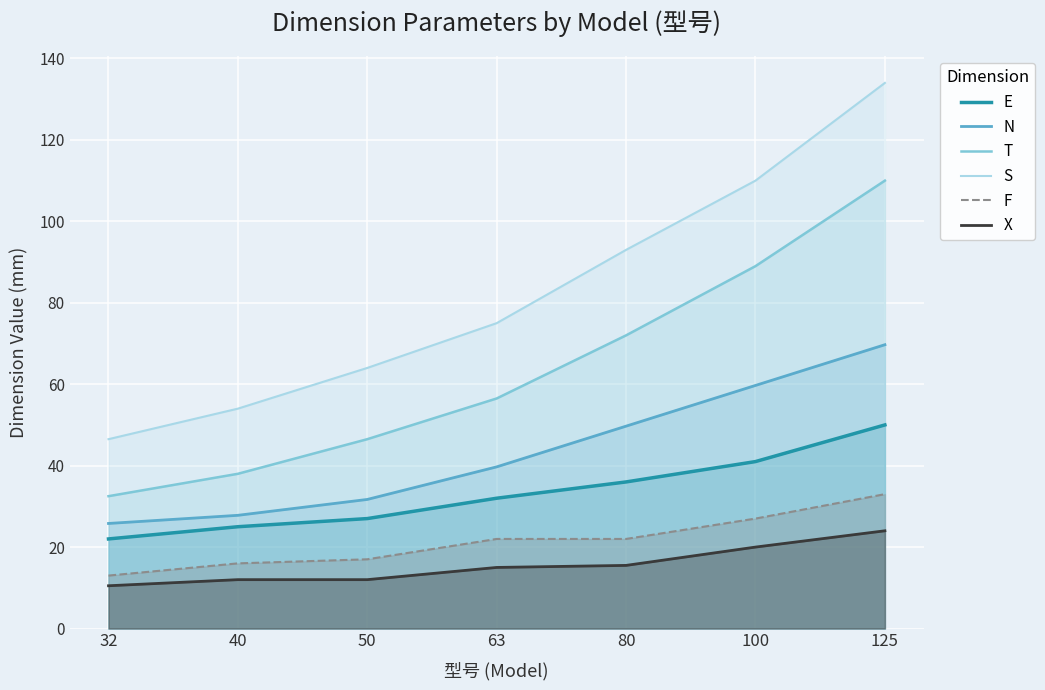

Does the chart display data point markers on the line(s)?

No